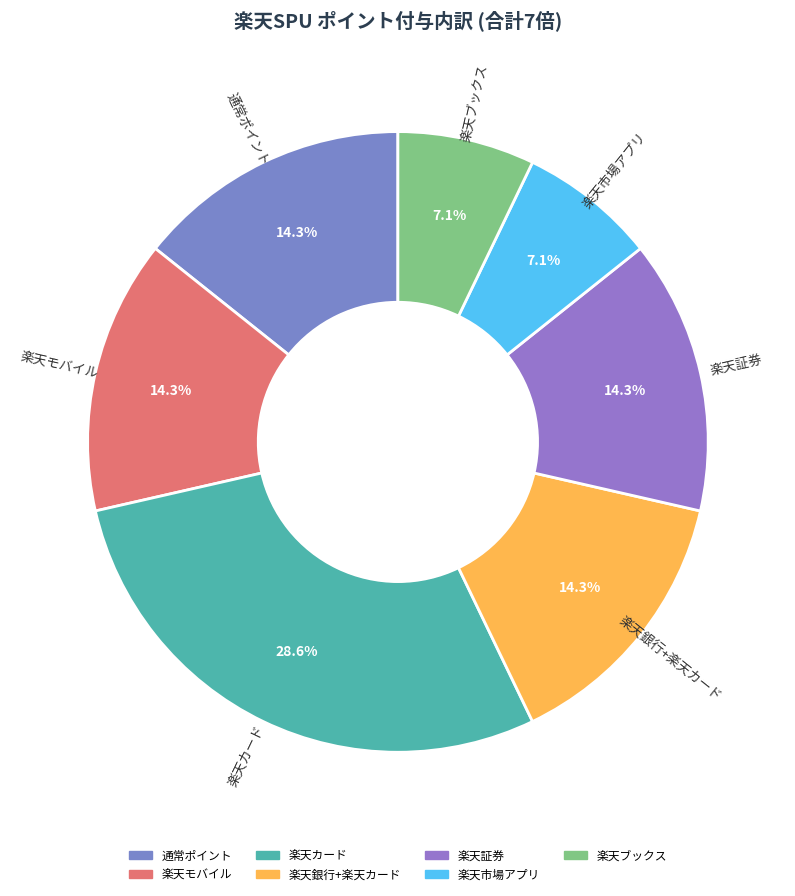

How much of the chart is everything except 楽天市場アプリ?

92.9%